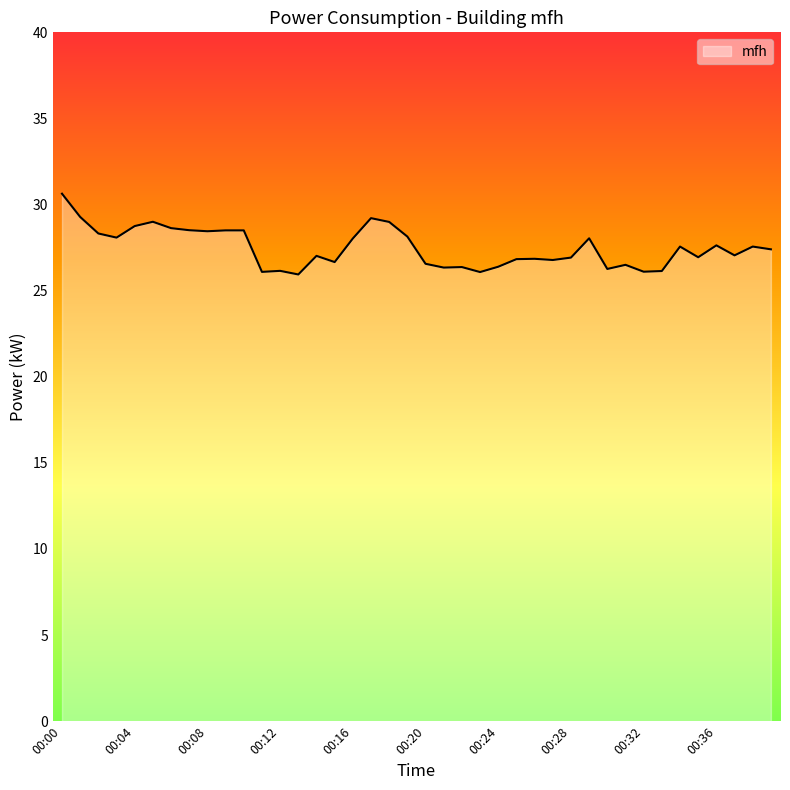

What is the difference between the maximum and minimum values?

4.7